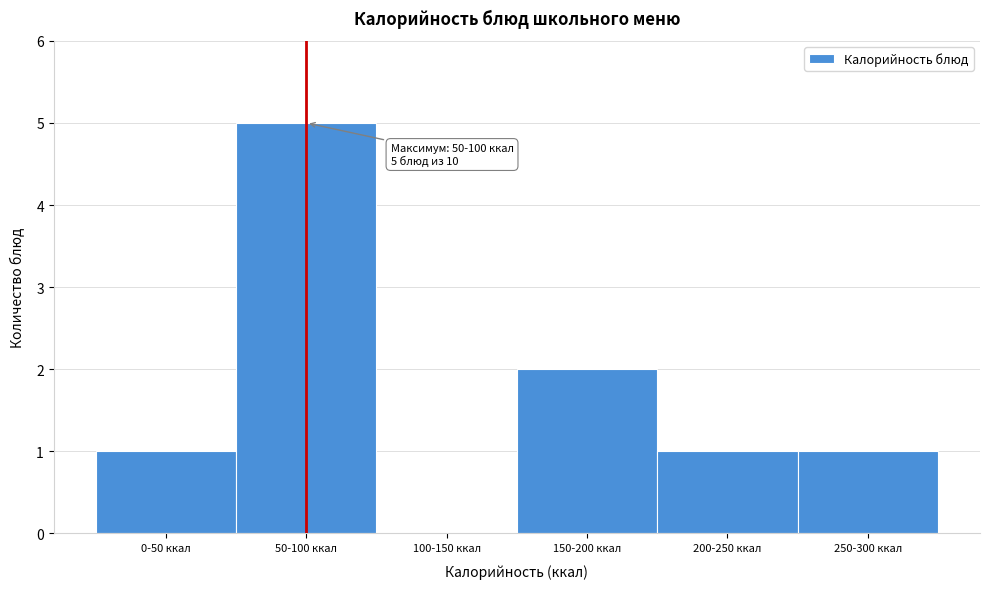

Reading left to right, what are all the values shown in this chart?

0-50 ккал=1	50-100 ккал=5	100-150 ккал=0	150-200 ккал=2	200-250 ккал=1	250-300 ккал=1